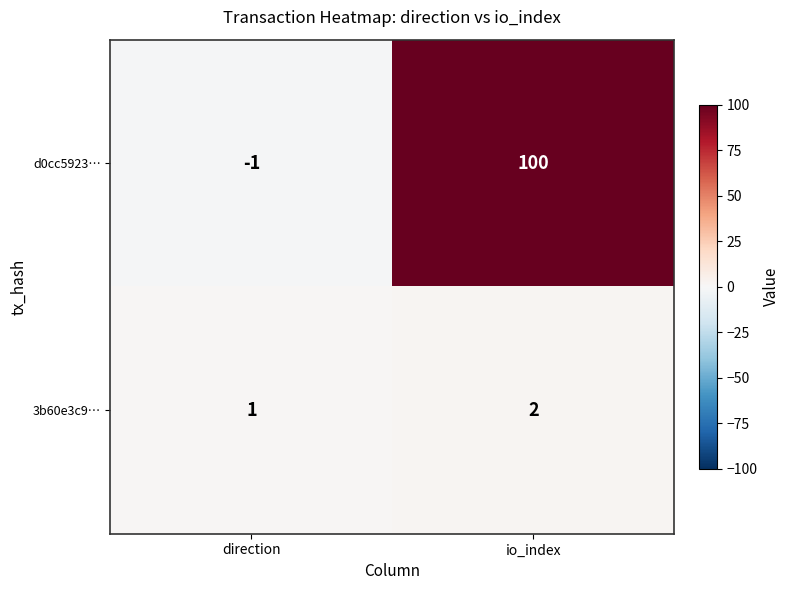

At direction, list the series in order from largest to smallest.

3b60e3c9…, d0cc5923…